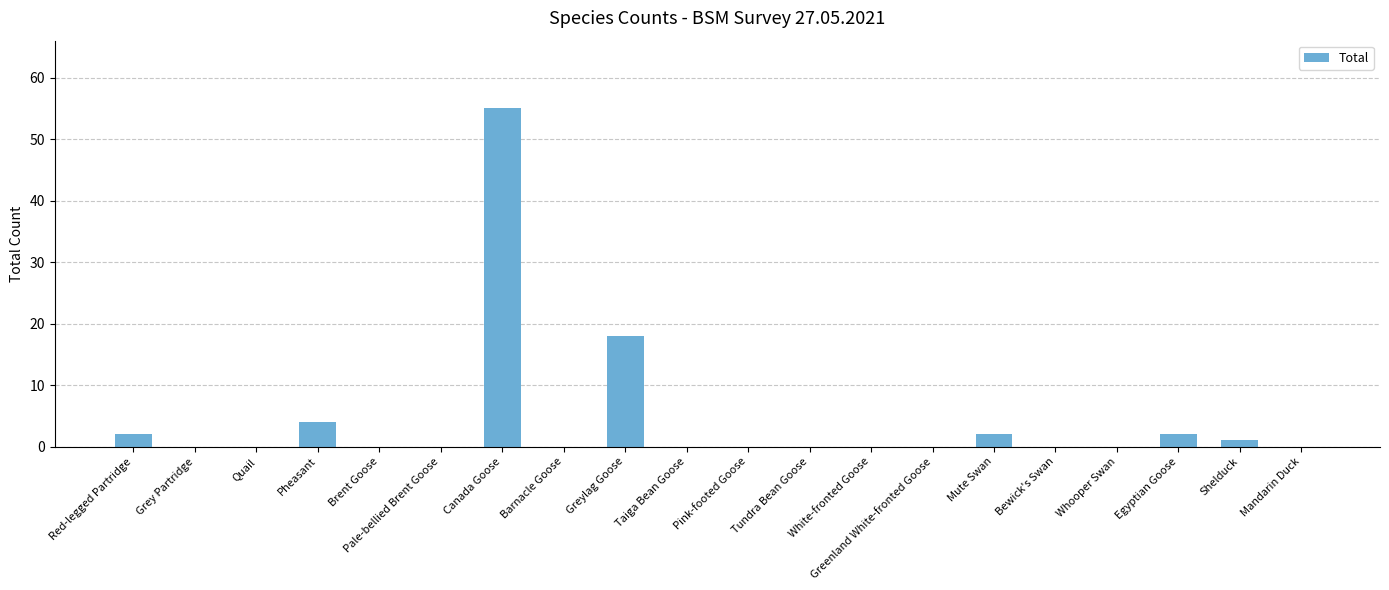

True or false: the data shows 24 at Pale-bellied Brent Goose.

False